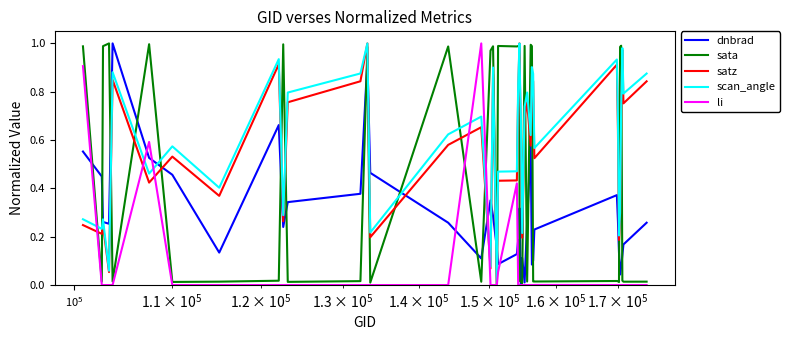

True or false: dnbrad and scan_angle cross at least once.

True